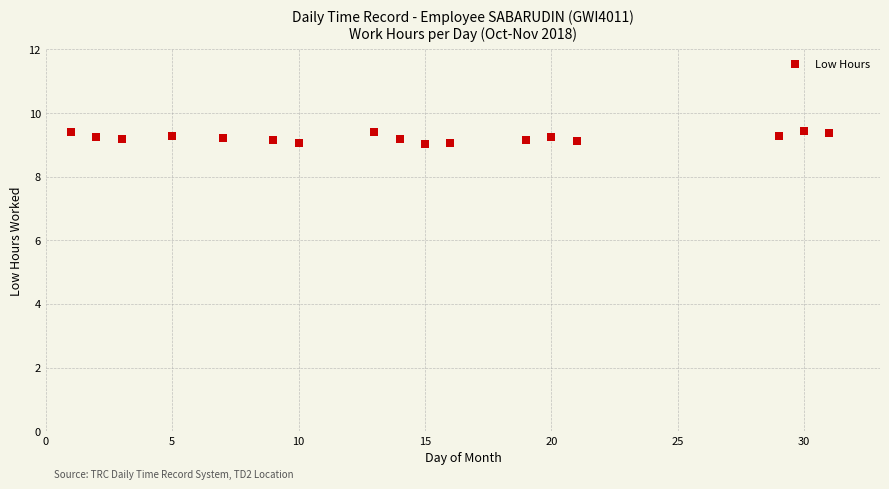

What is the range of X values (max minus min)?

30.0